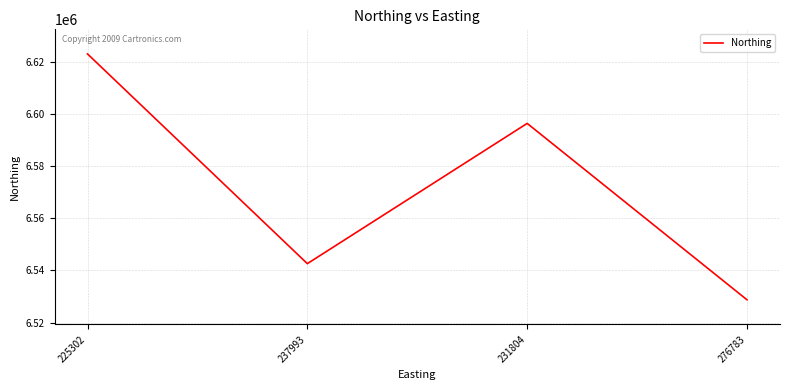

Is it true that the value at 276783 is 8520709?

False